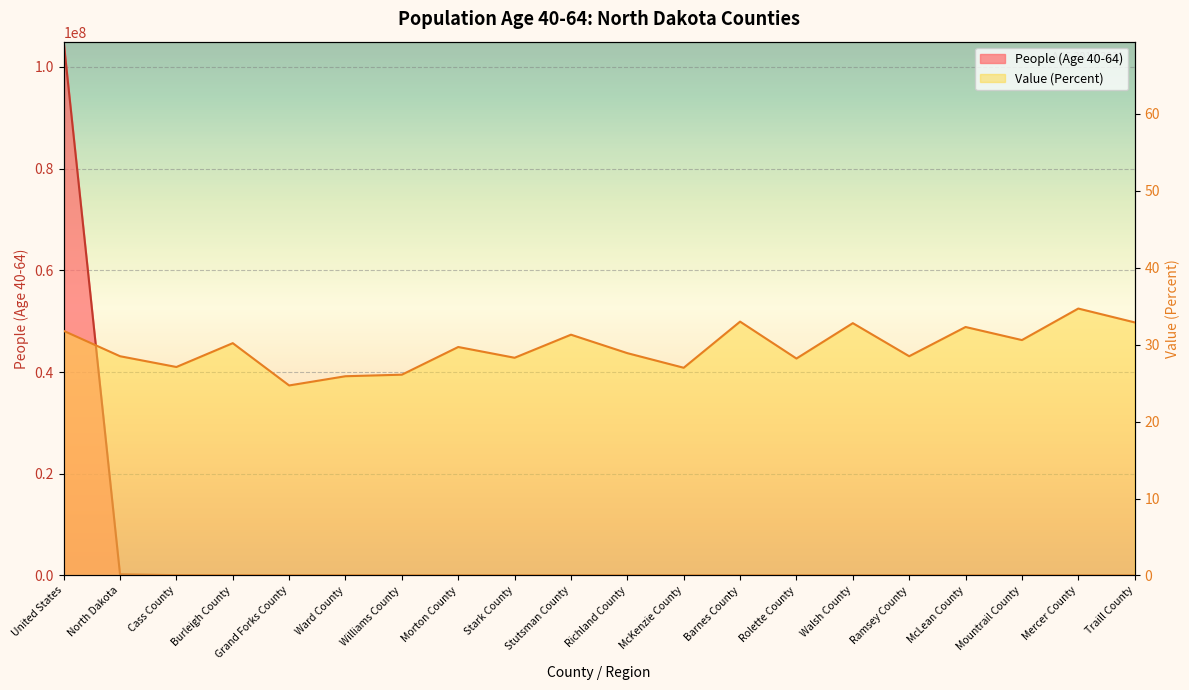

What is the difference between the maximum and second lowest values in the People (Age 40-64) series?

104979546.0